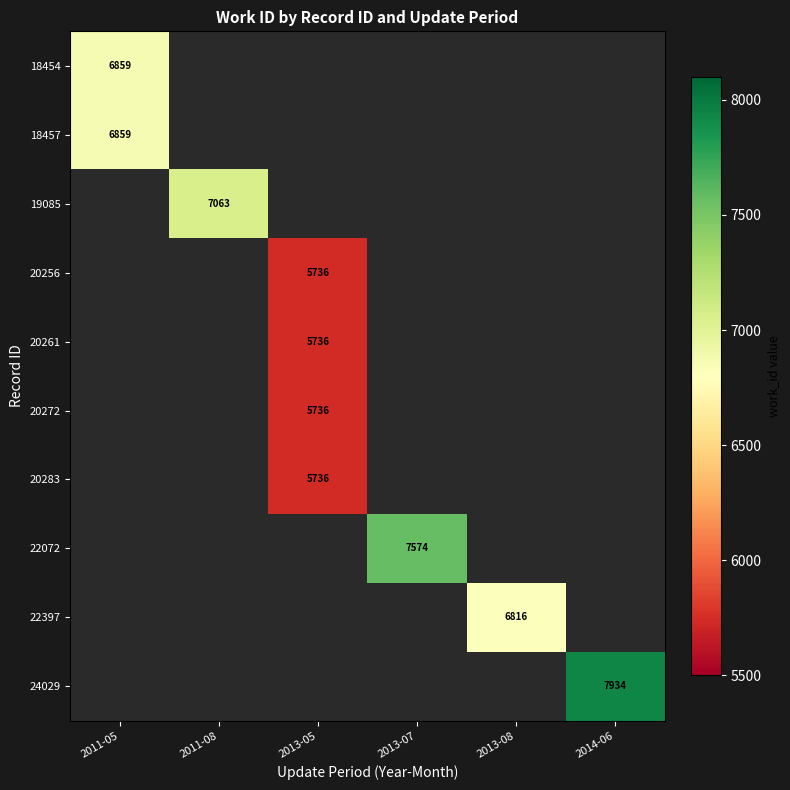

What is the maximum value shown in the chart?

7934